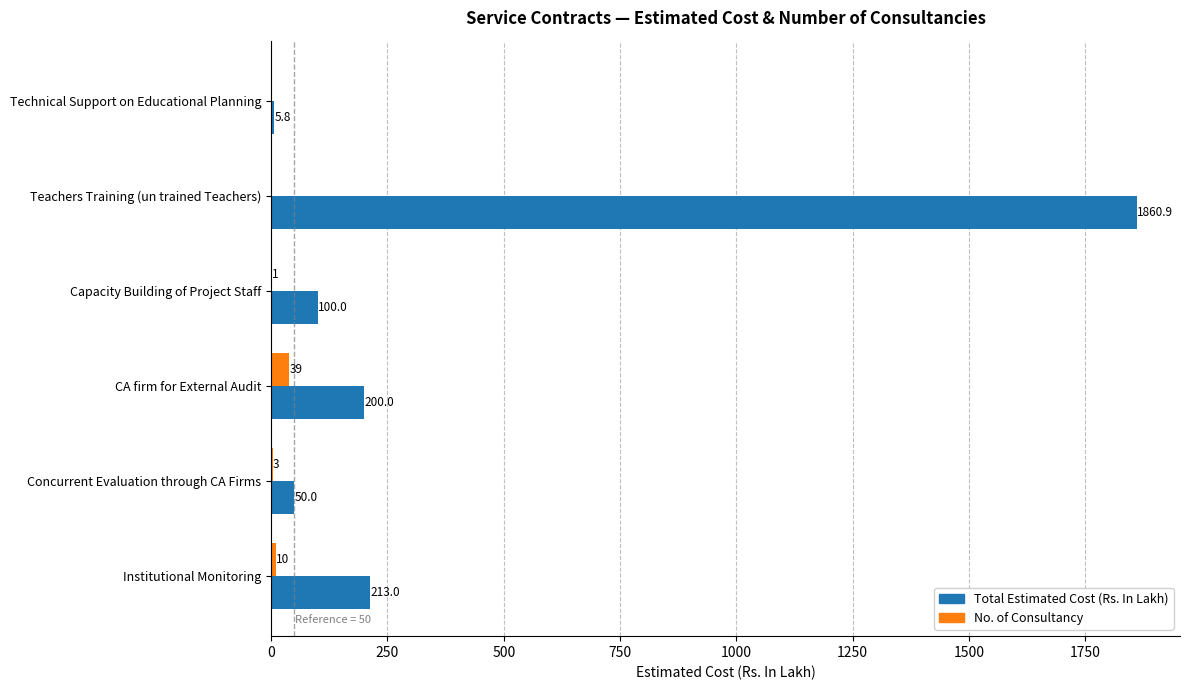

Is the value of Total Estimated Cost (Rs. In Lakh) at Institutional Monitoring greater than the value of No. of Consultancy at Concurrent Evaluation through CA Firms?

Yes